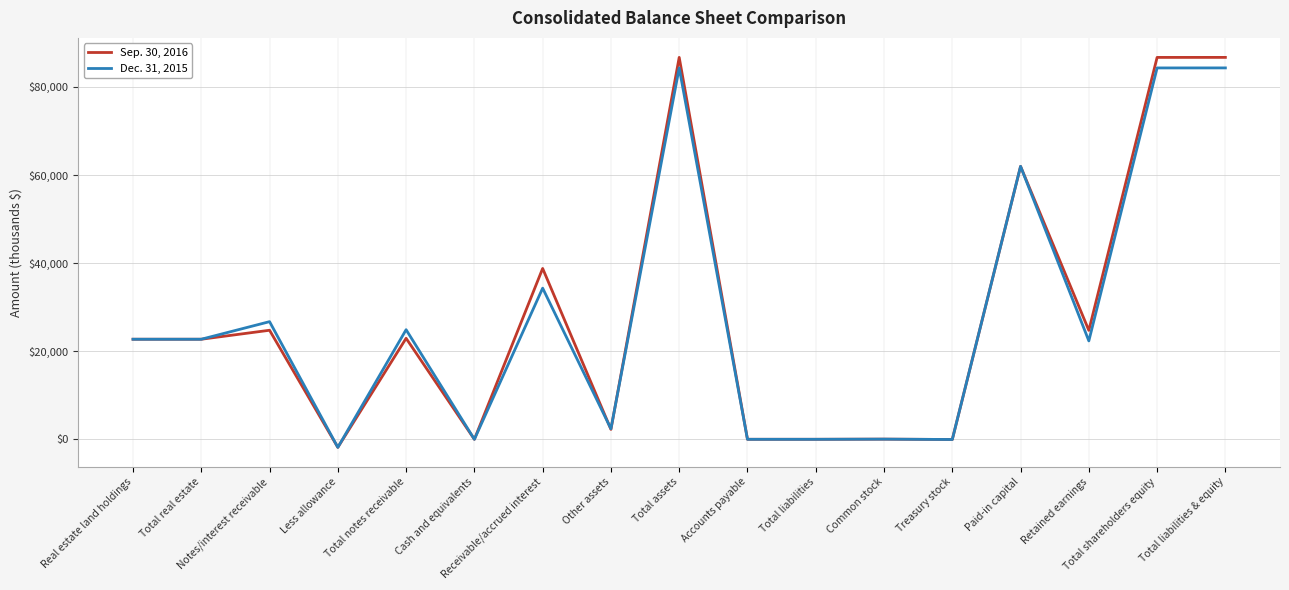

What is the difference between the highest and lowest values at Total notes receivable?

1951